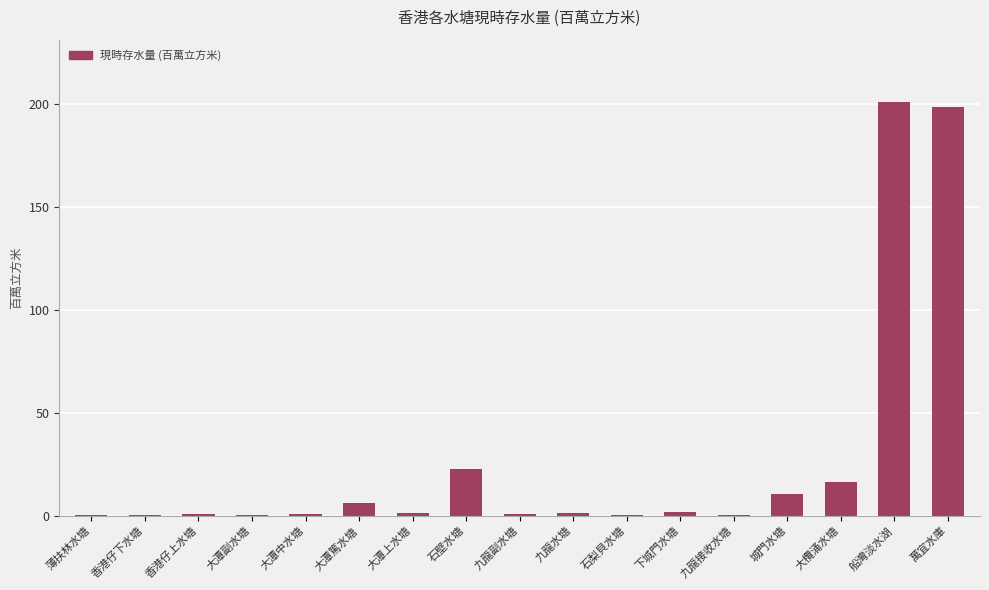

Which has a higher value, 大欖涌水塘 or 萬宜水庫?

萬宜水庫